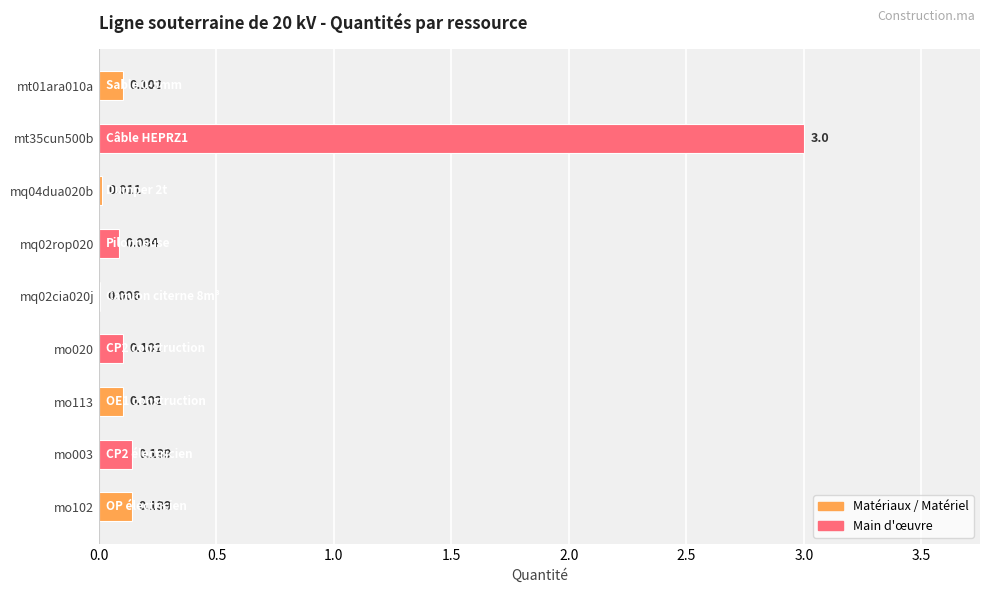

What is the sum of all values?

3.7